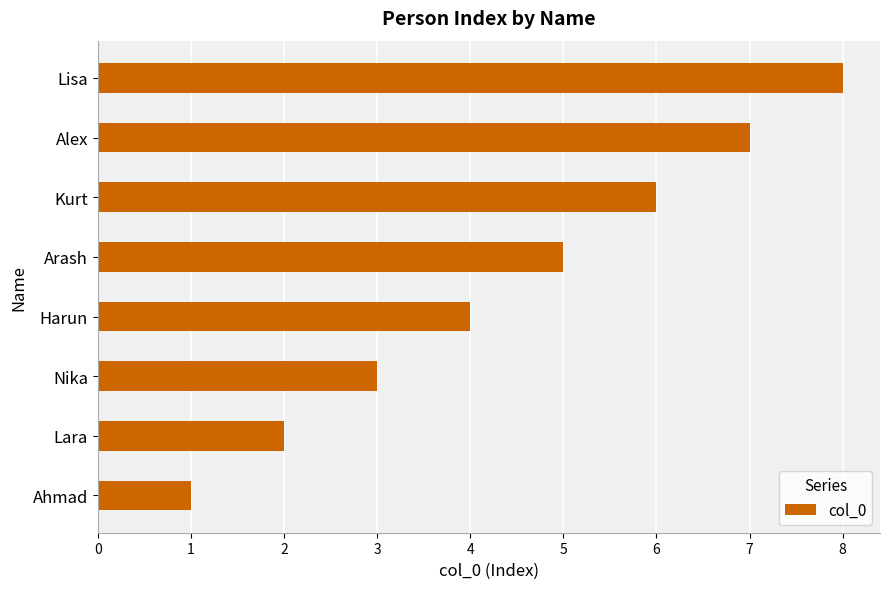

Is it true that the value at Harun is 2?

False